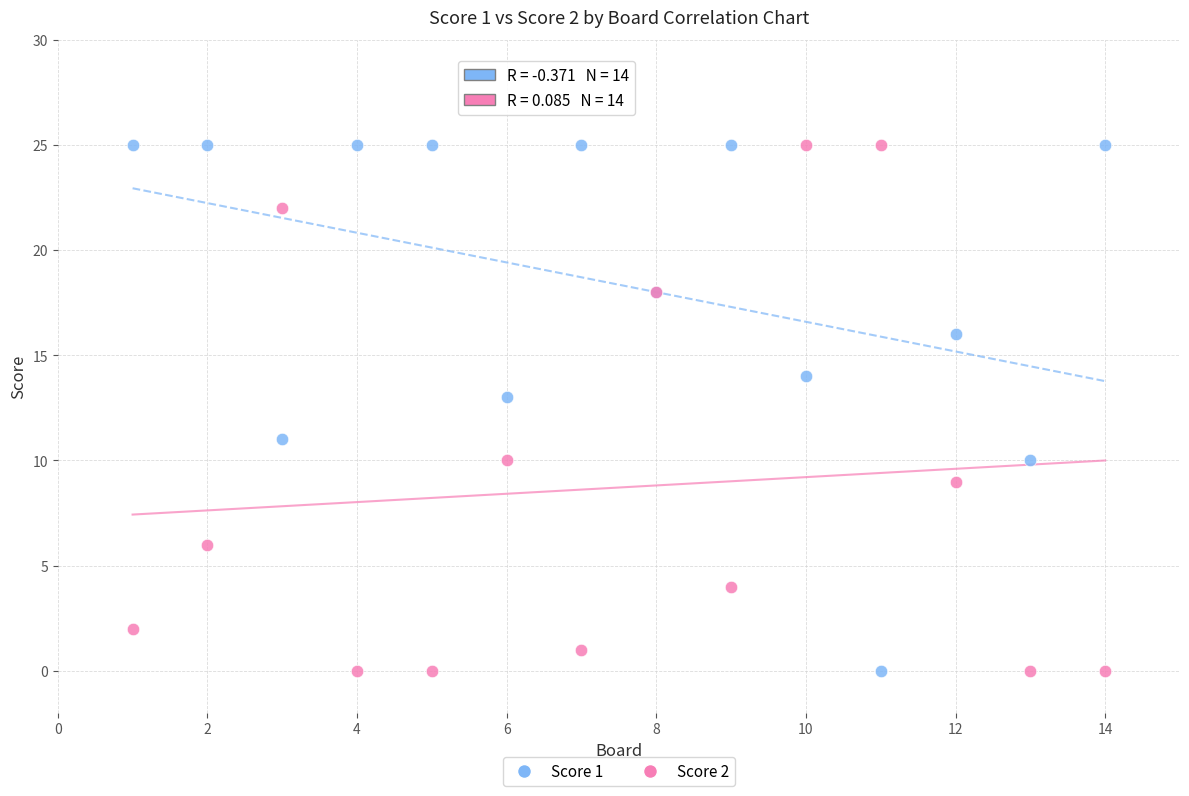

What is the X range (max minus min) for the scatter plot?

13